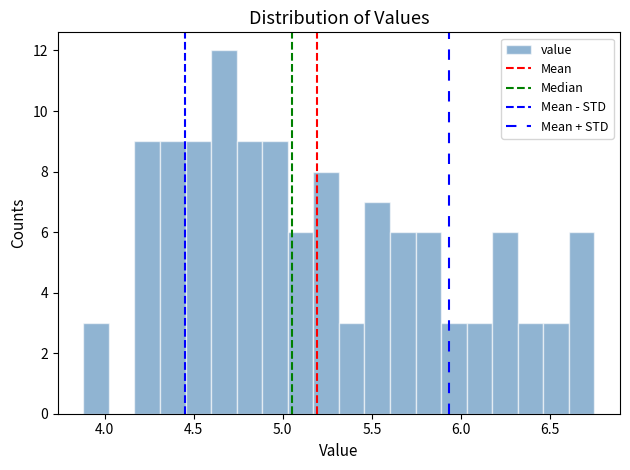

Read against the x-axis, roughly where is the centre of the tallest bar?

4.65